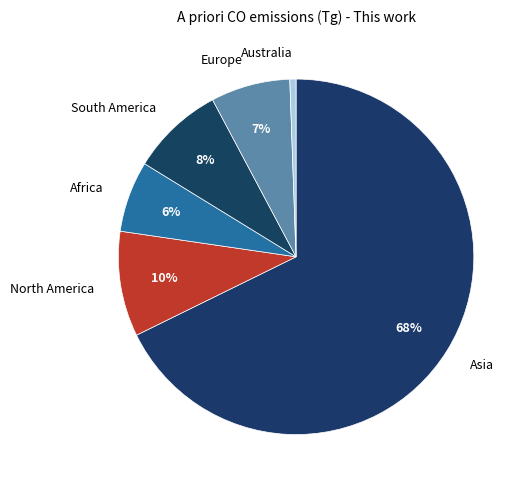

Is the sum of North America and Asia greater than half?

Yes